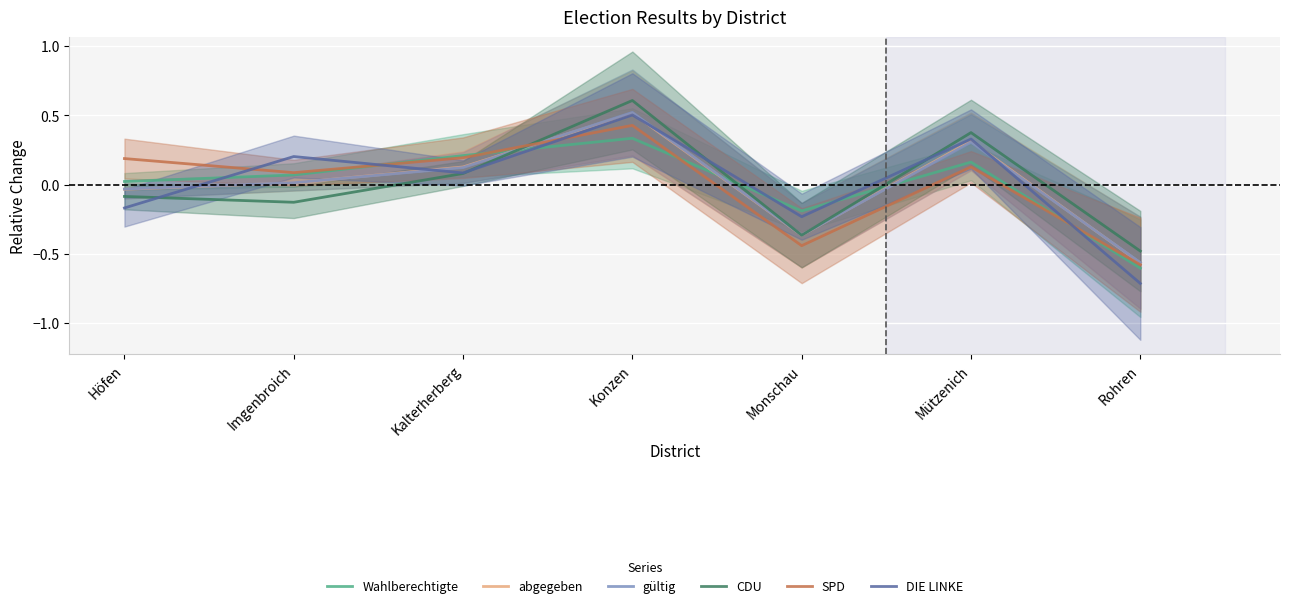

What is the maximum value shown in the chart?

0.6